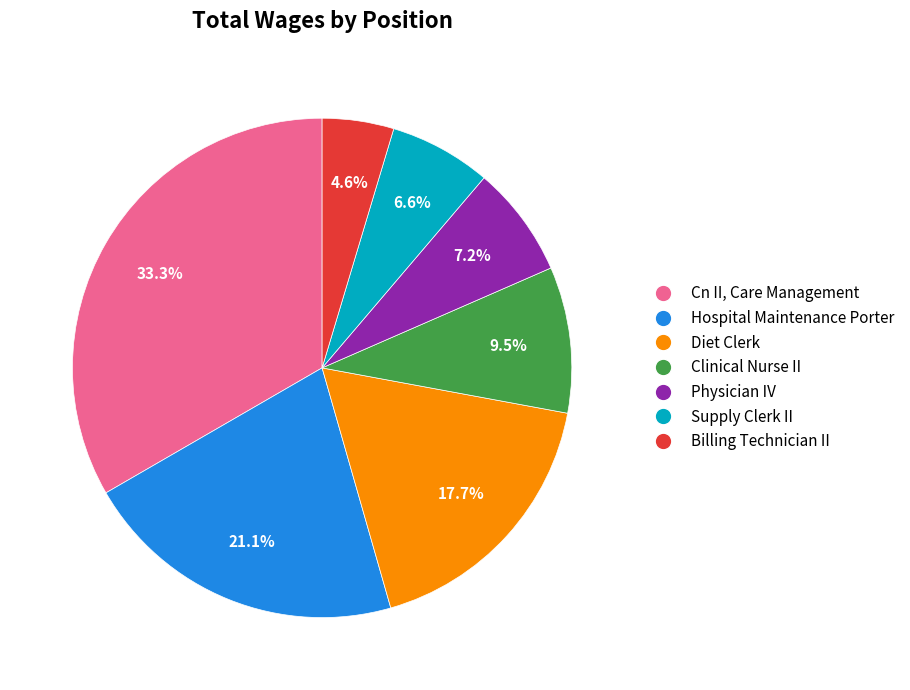

What percentage do Hospital Maintenance Porter and Clinical Nurse II together represent?

30.6%